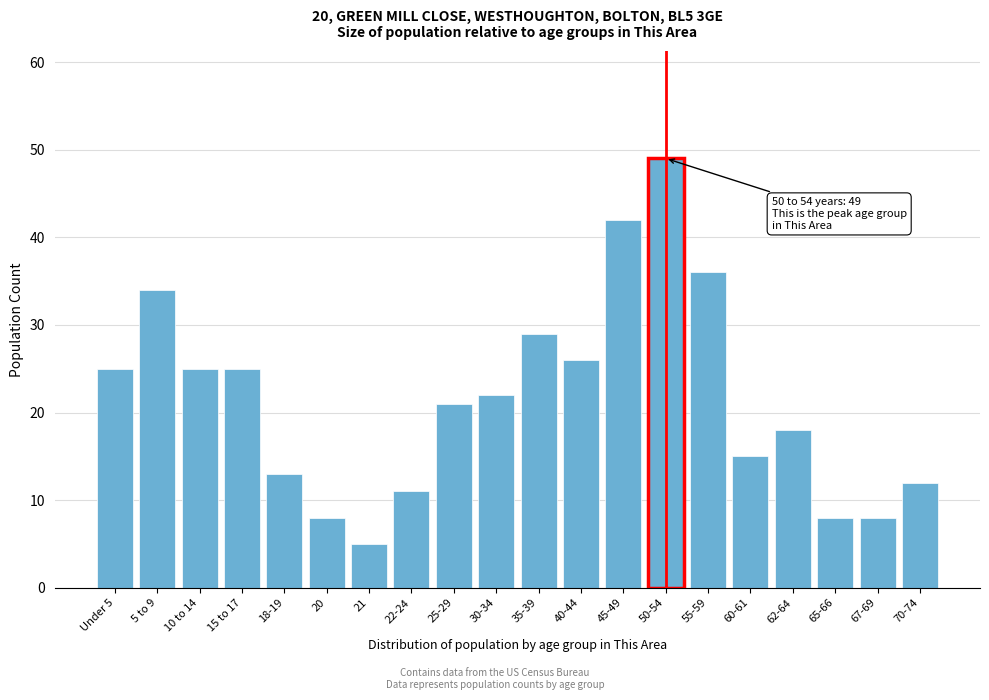

Reading left to right, extract all data points from this chart.

Under 5=25	5 to 9=34	10 to 14=25	15 to 17=25	18-19=13	20=8	21=5	22-24=11	25-29=21	30-34=22	35-39=29	40-44=26	45-49=42	50-54=49	55-59=36	60-61=15	62-64=18	65-66=8	67-69=8	70-74=12